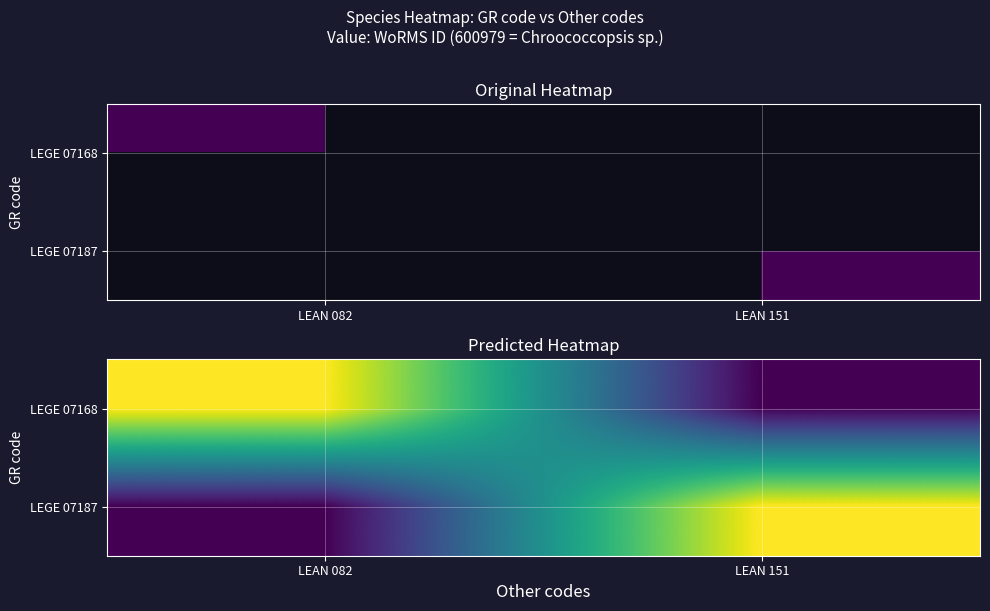

What is the difference between the maximum and minimum values in the LEGE 07168 series?

420685.3